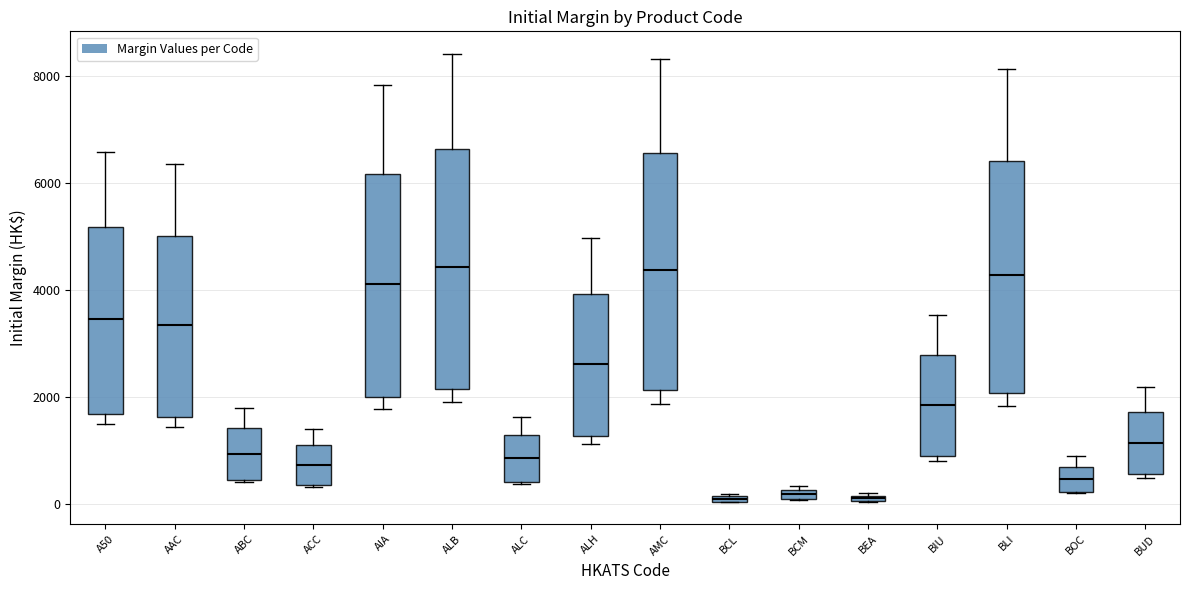

Where is the lower edge of the box for BLI on the y-axis? The values are not printed on the chart, so give them approximately, as read against the axis.

2000